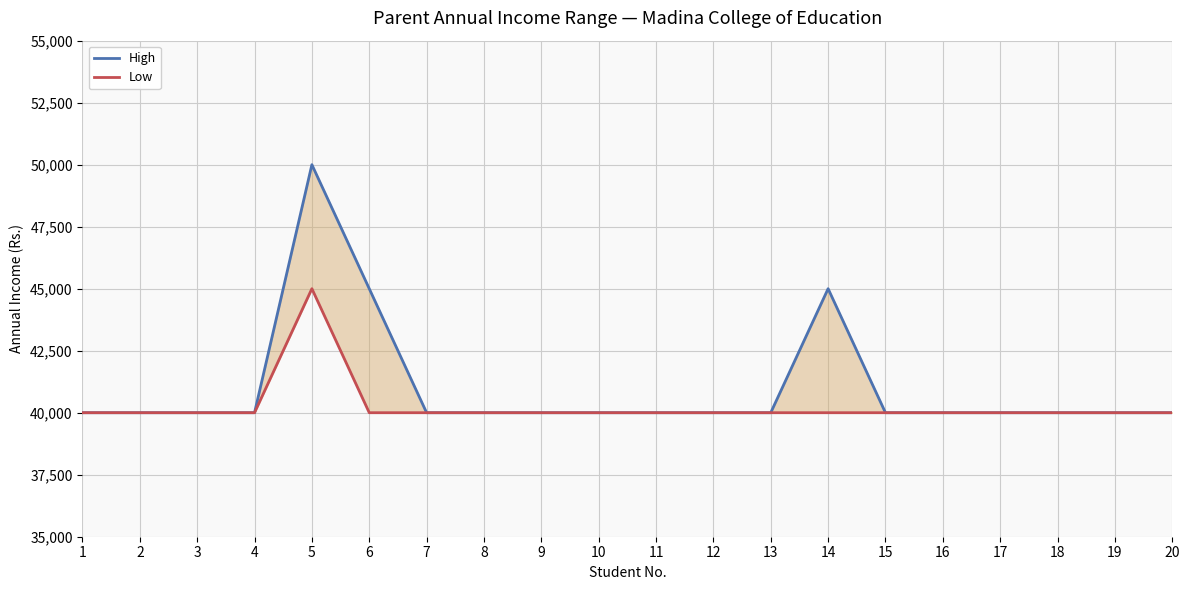

What is the value of the Low point at the 14th from the left?

40000